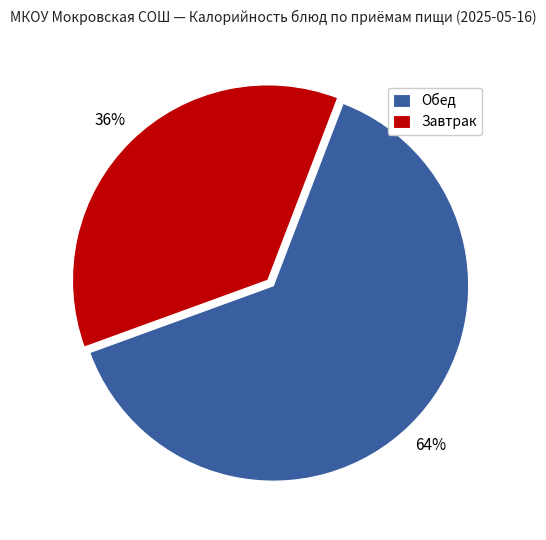

Does Завтрак account for over 50% of the chart?

No